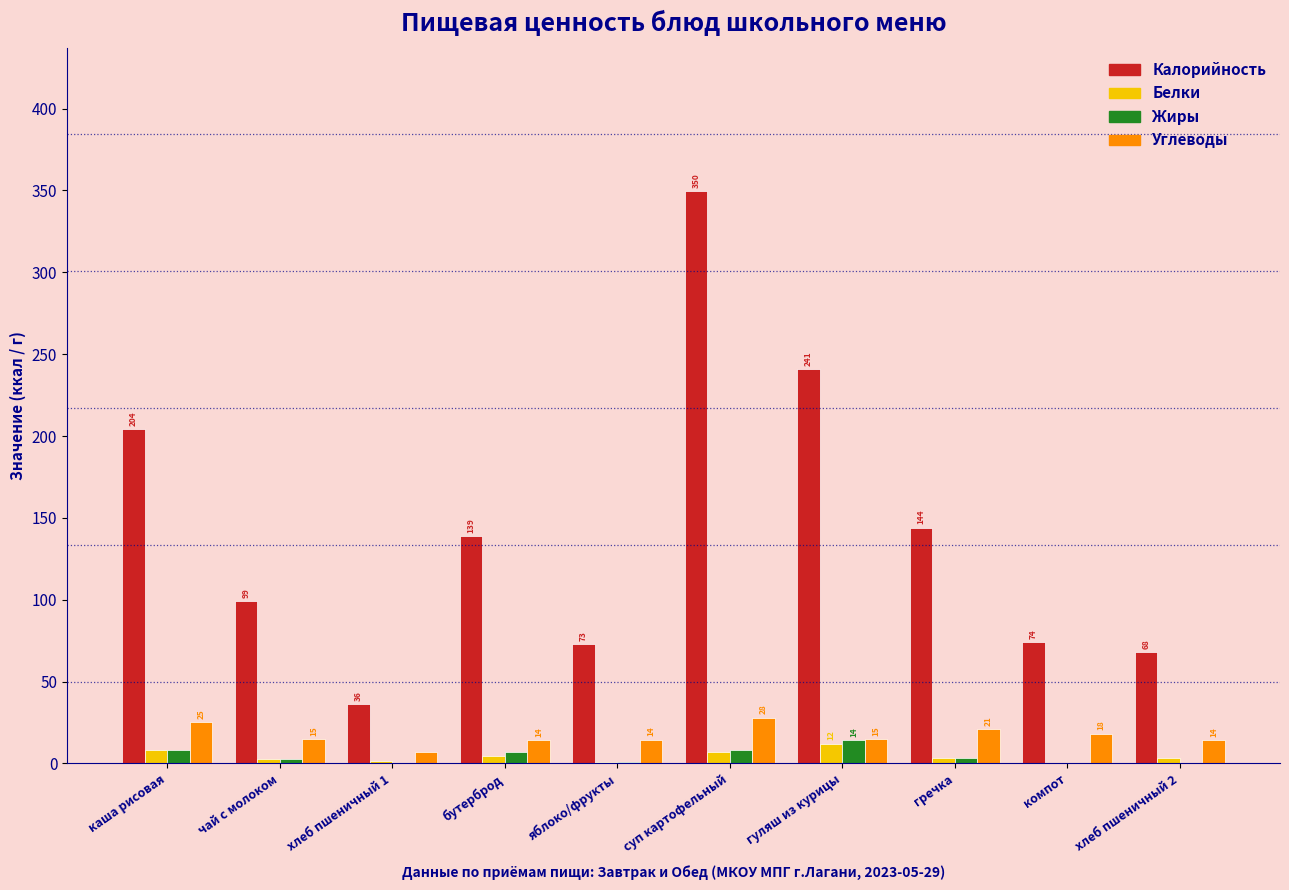

Is it true that Углеводы equals 21.0 at гречка?

True